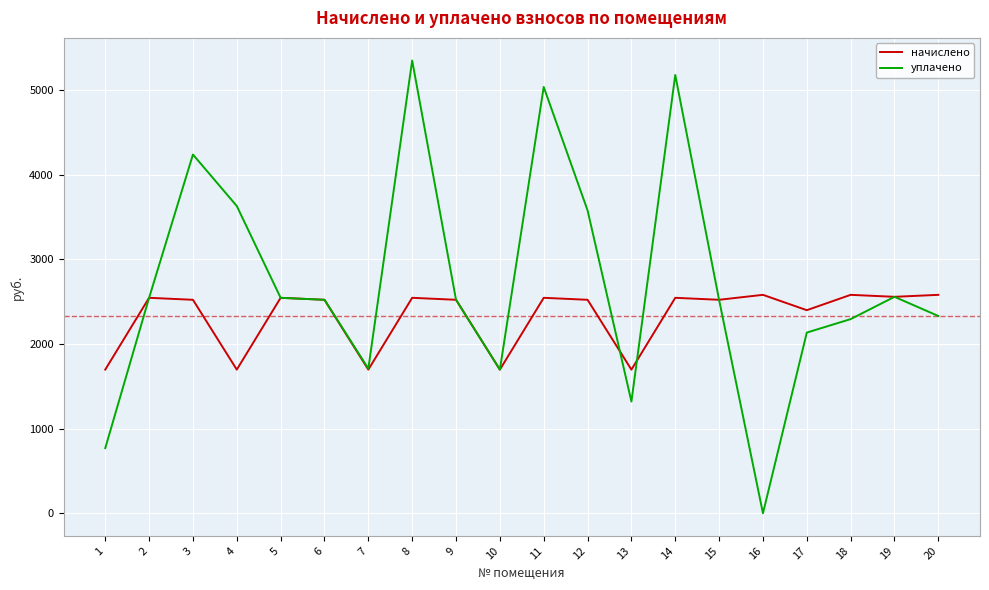

Rank the series by their maximum value, from lowest to highest.

начислено, уплачено